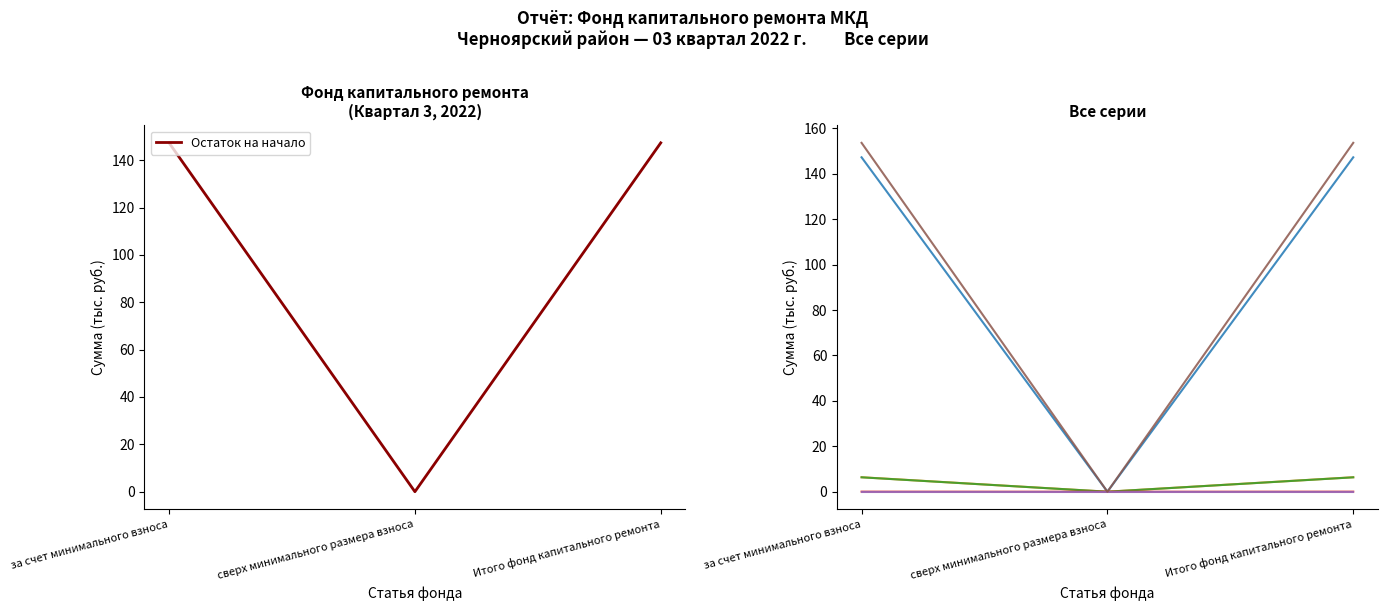

The Остаток на начало series shows 0.0 at сверх минимального размера взноса. True or false?

True